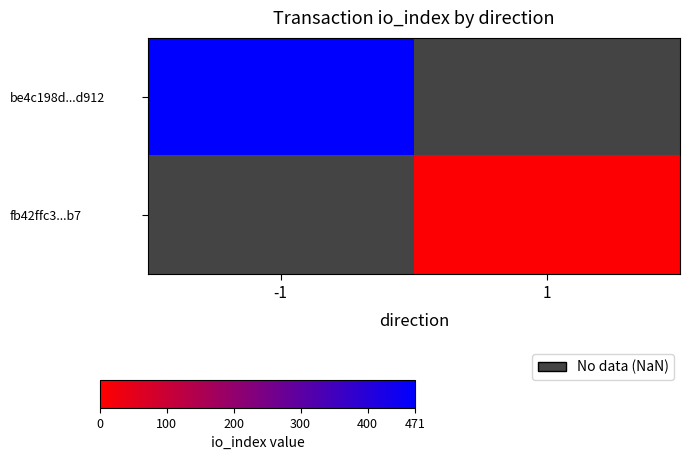

What is the maximum value shown in the chart?

471.0